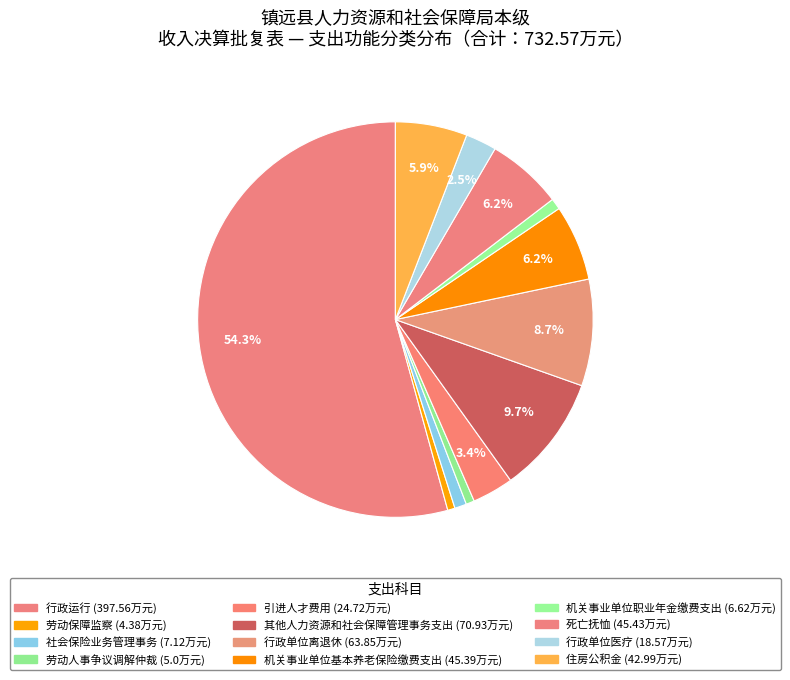

To the nearest percent, what portion does 社会保险业务管理事务 represent?

1%